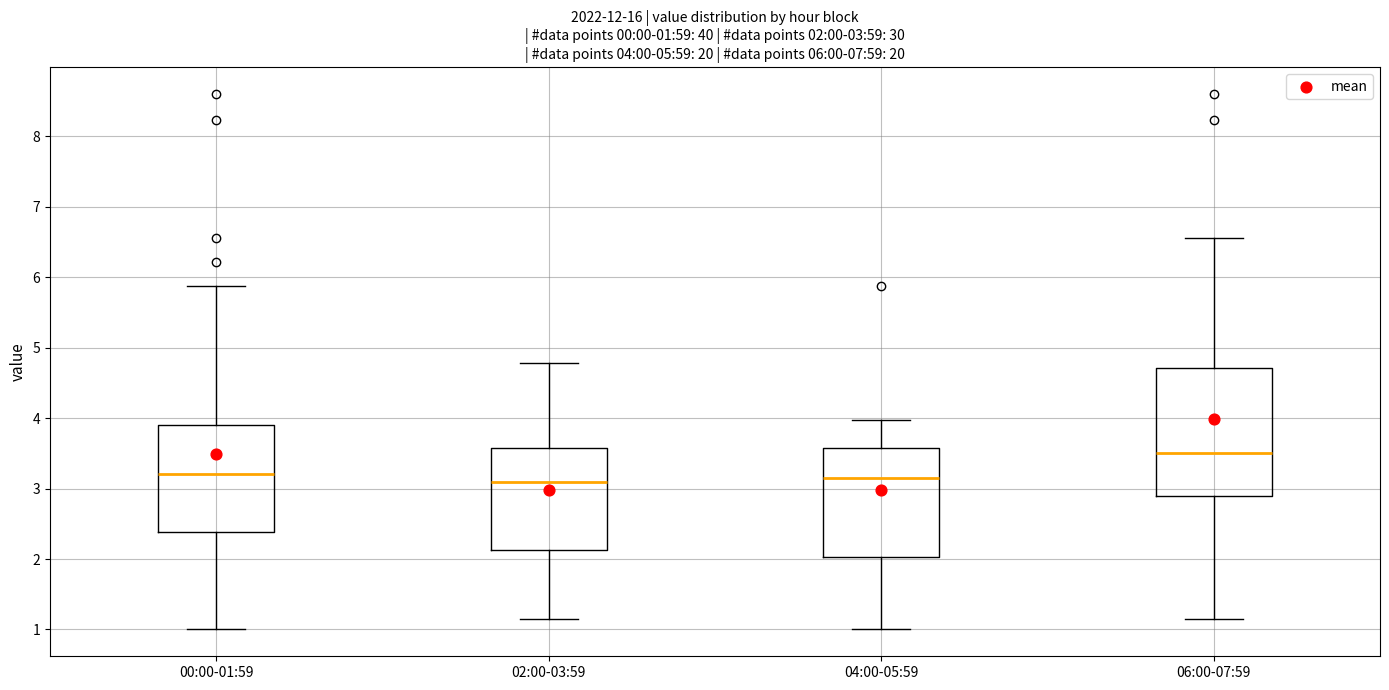

Which box is the tallest, from its lower edge to its upper edge?

06:00-07:59